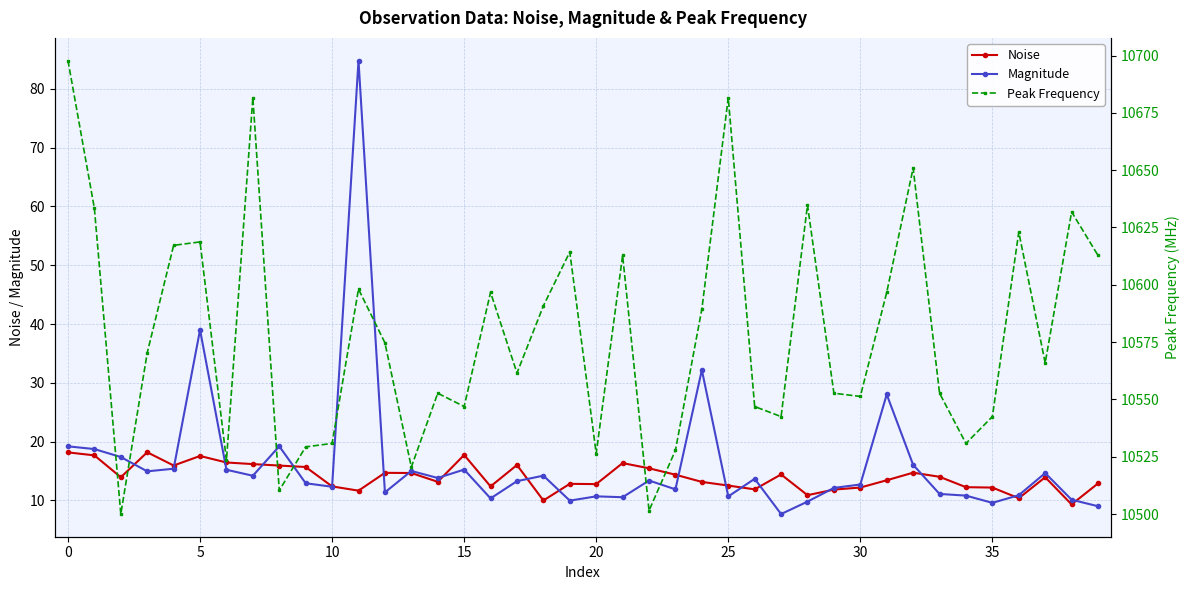

Reading left to right, transcribe all the data shown in this chart.

Noise: 18.2	17.7	13.9	18.2	15.9	17.6	16.5	16.2	15.9	15.7	12.4	11.7	14.7	14.7	13.2	17.7	12.4	16.0	10.0	12.8	12.8	16.4	15.5	14.4	13.2	12.5	11.9	14.4	10.9	11.8	12.2	13.4	14.7	14.0	12.3	12.2	10.4	13.9	9.3	12.9
Magnitude: 19.2	18.7	17.4	15.0	15.4	39.0	15.2	14.2	19.2	12.9	12.3	84.8	11.4	15.0	13.8	15.2	10.3	13.3	14.2	10.0	10.7	10.5	13.4	11.9	32.2	10.7	13.7	7.7	9.8	12.1	12.7	28.0	16.1	11.1	10.8	9.6	10.9	14.7	10.1	9.0
Peak Frequency: 10697.8	10633.3	10500.0	10570.3	10617.2	10618.7	10523.4	10681.6	10510.3	10529.3	10530.8	10598.1	10574.7	10520.5	10552.7	10546.9	10596.7	10561.5	10590.8	10614.3	10526.4	10612.8	10501.5	10527.8	10589.4	10681.6	10546.9	10542.5	10634.8	10552.7	10551.3	10596.7	10650.9	10552.7	10530.8	10542.5	10623.0	10565.9	10631.8	10612.8